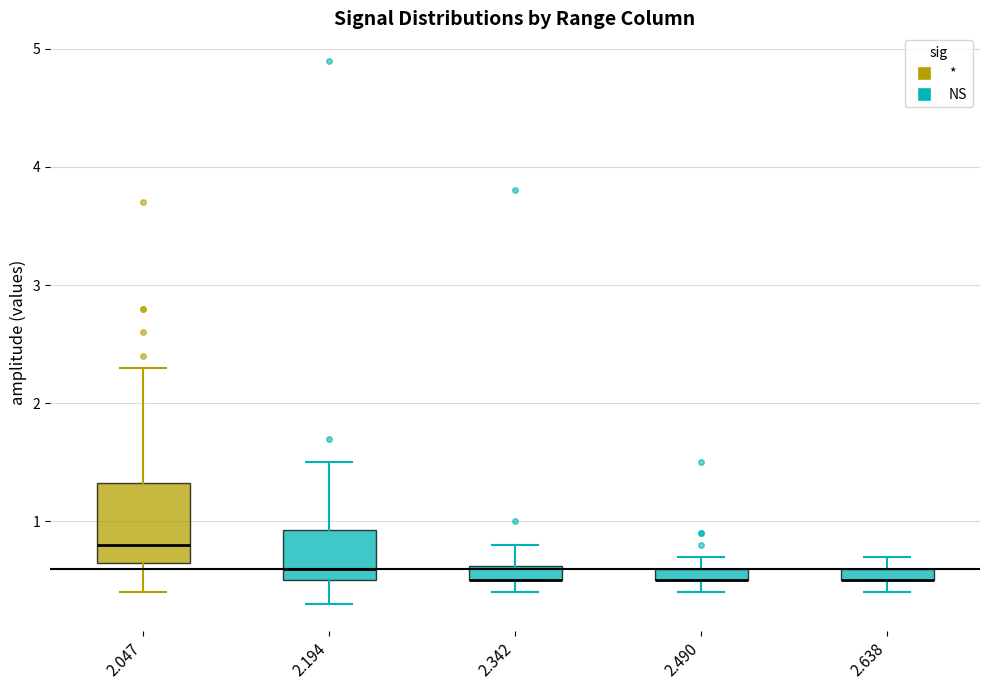

Where does the upper whisker of the box at x = 2.342 end on the y-axis? The values are not printed on the chart, so give them approximately, as read against the axis.

0.8